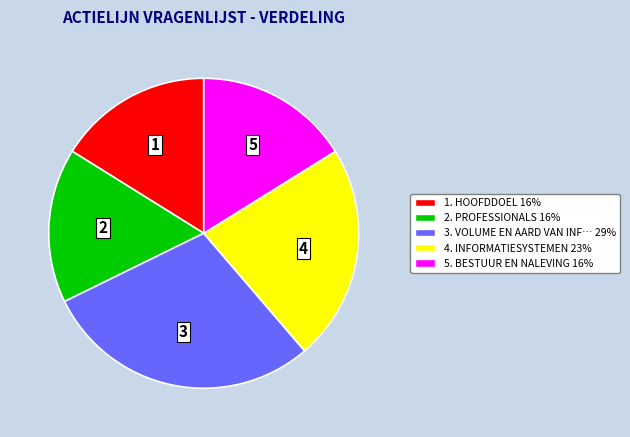

Combined, do 5. BESTUUR EN NALEVING 16% and 4. INFORMATIESYSTEMEN 23% account for over 50%?

No